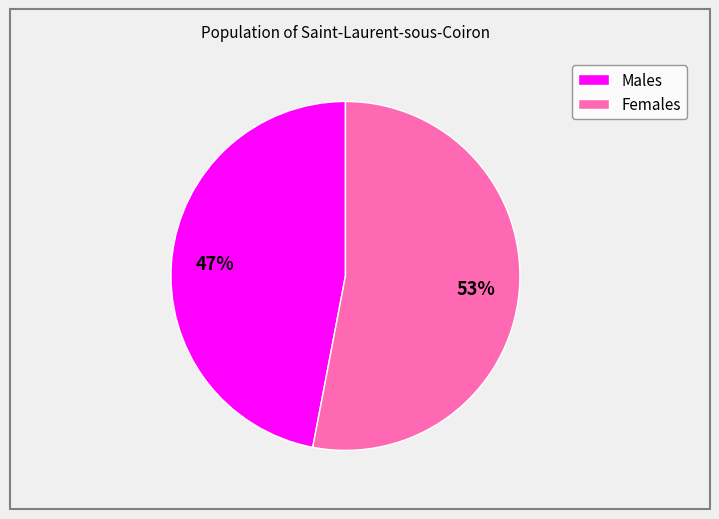

To the nearest percent, what is the difference between the largest and smallest slice percentages?

6%